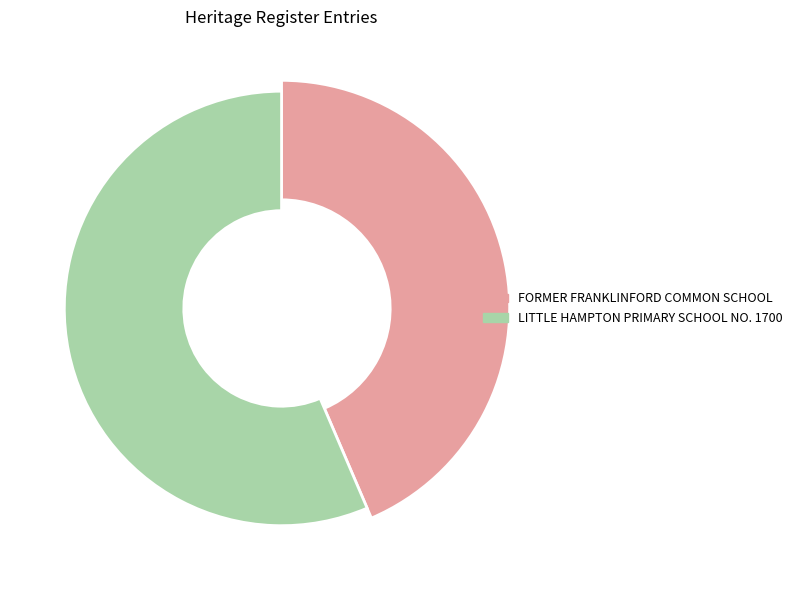

What is the change in value from FORMER FRANKLINFORD COMMON SCHOOL to LITTLE HAMPTON PRIMARY SCHOOL NO. 1700?

+150